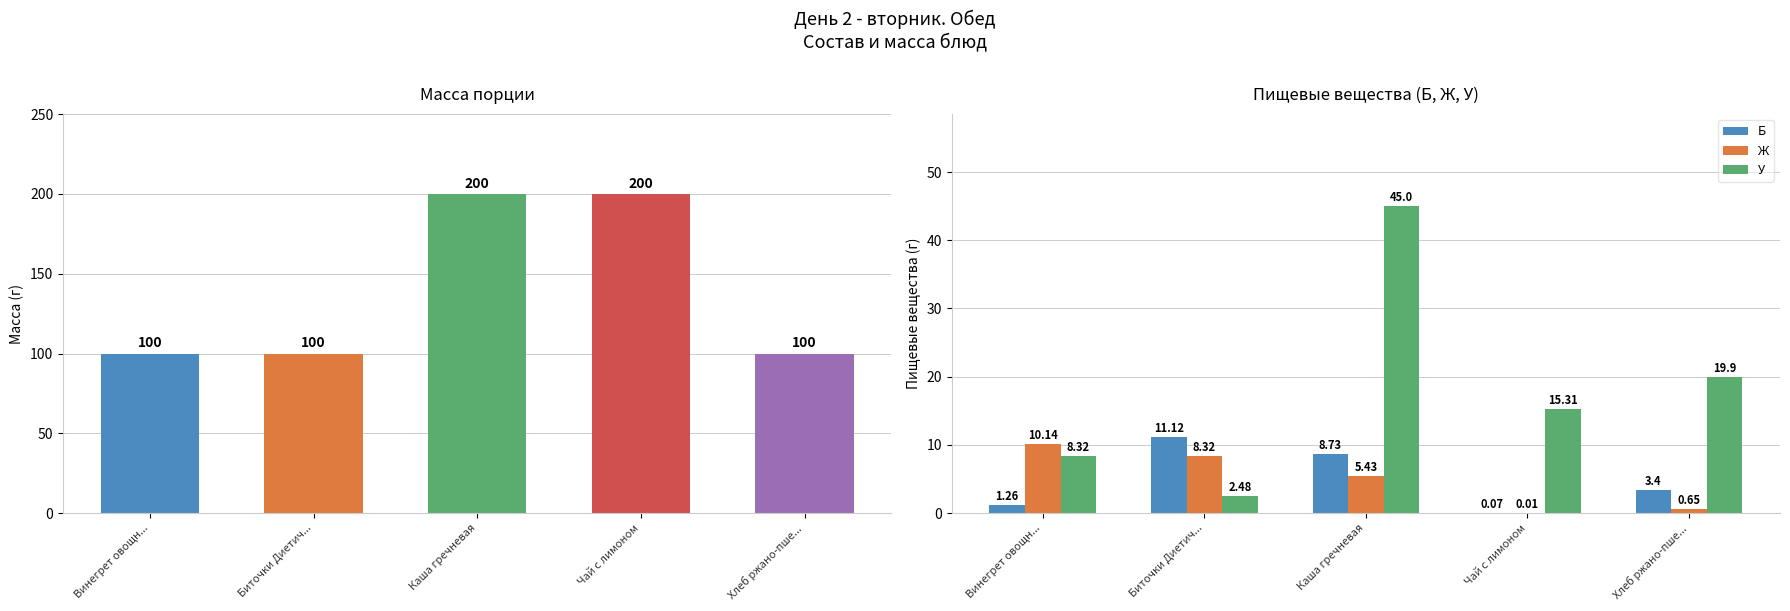

Which category has the lowest value across all series?

Чай с лимоном